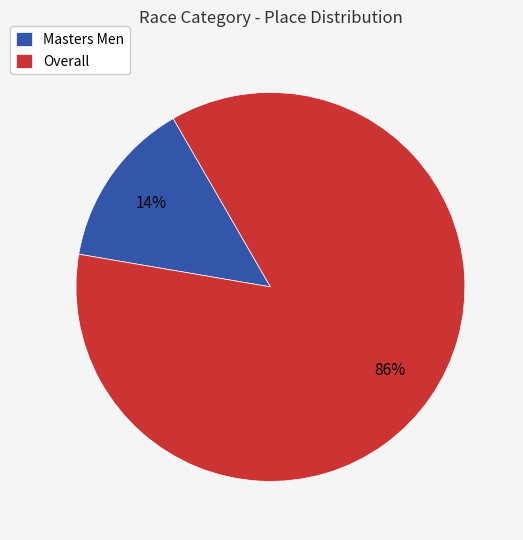

To the nearest percent, what is the difference between the Overall and Masters Men slice percentages?

72%